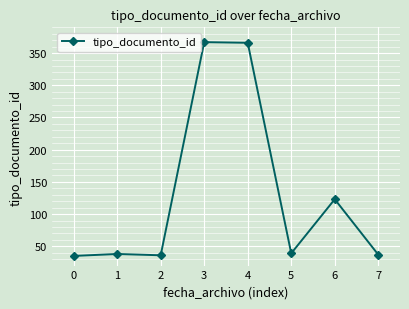

How many categories are shown in the chart?

8